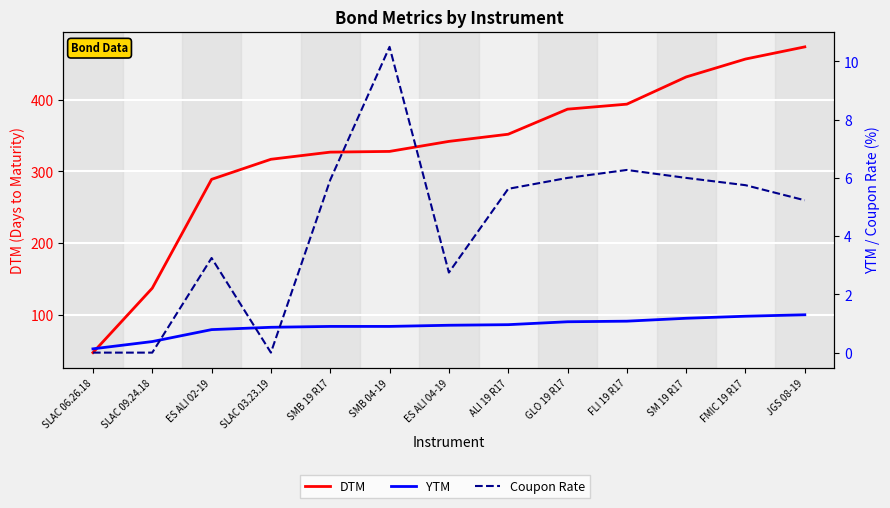

How many intersections are there between Coupon Rate and YTM?

3